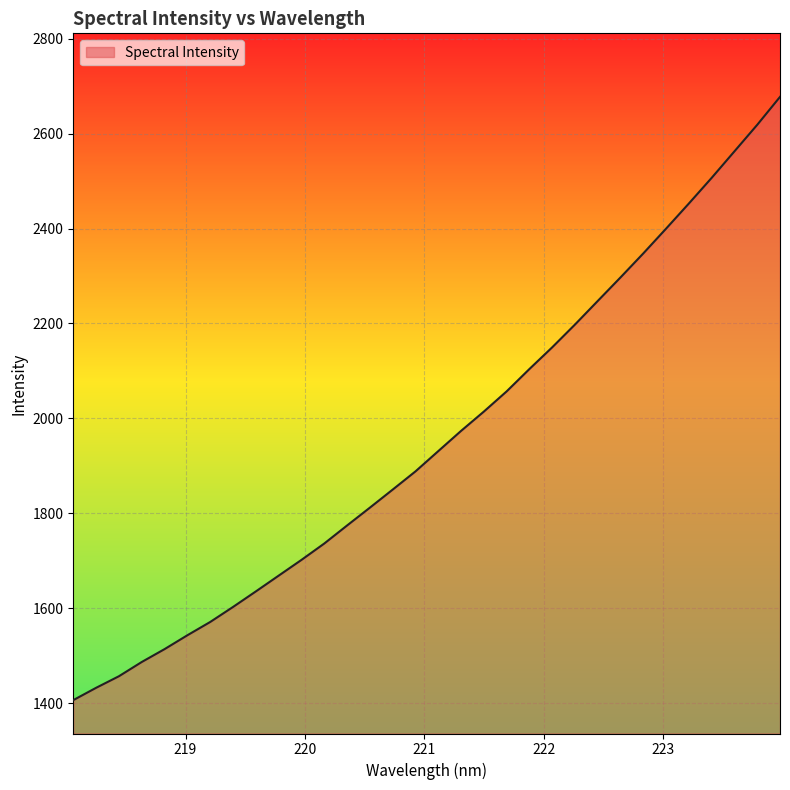

What is the minimum value shown in the chart?

1406.3